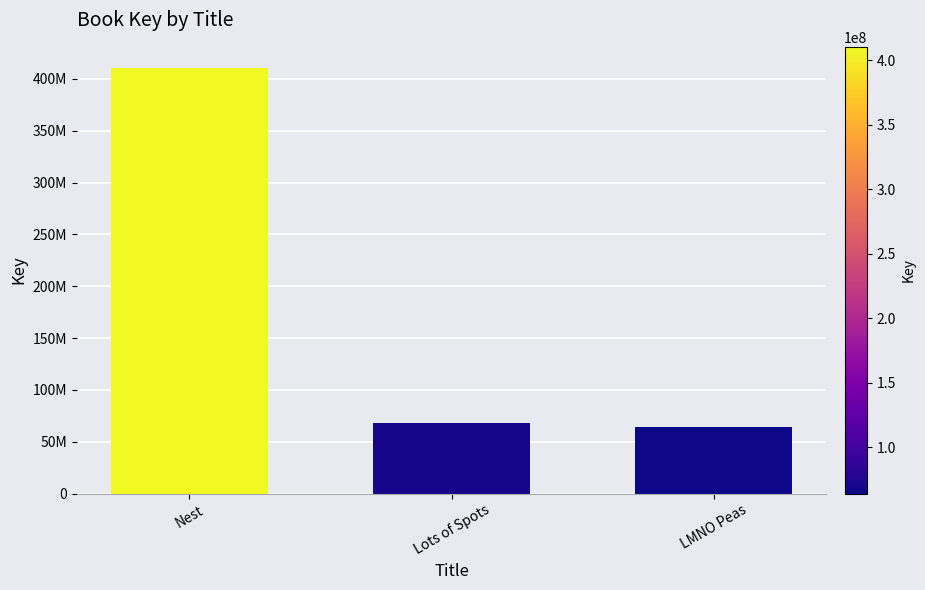

What is the difference between the maximum and second lowest values?

342426293